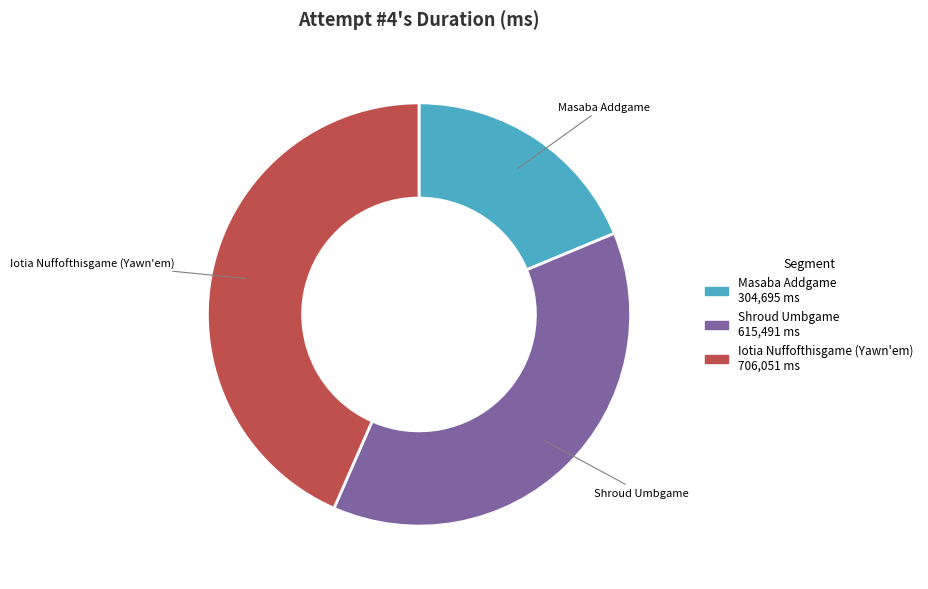

Which has a higher value, Shroud Umbgame or Iotia Nuffofthisgame (Yawn'em)?

Iotia Nuffofthisgame (Yawn'em)